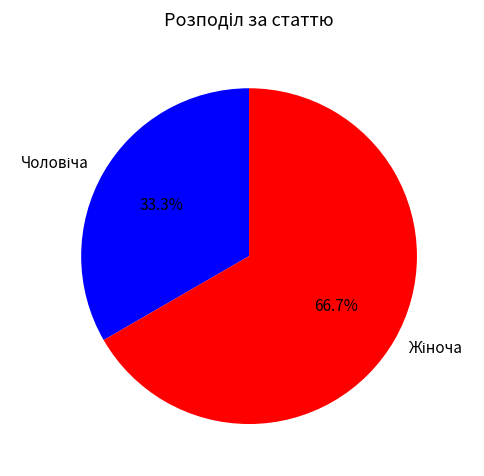

To the nearest percent, what is the average slice percentage?

50%